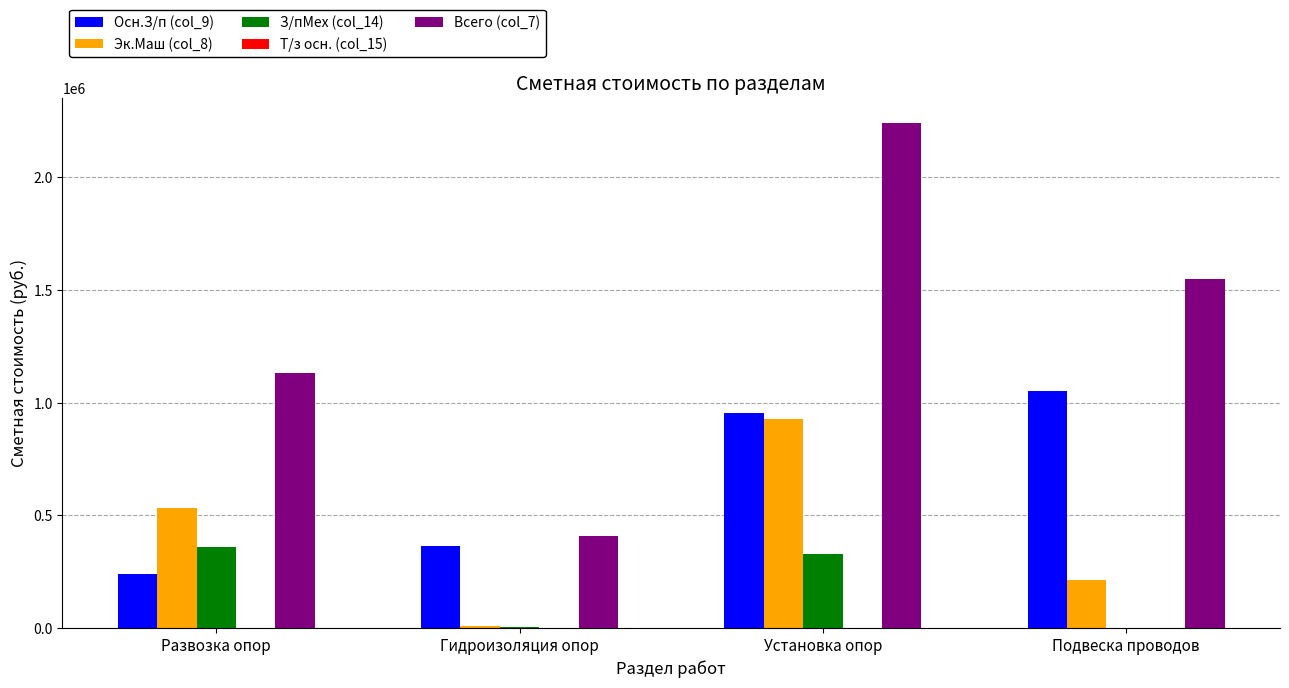

Which series has the largest total across all categories?

Всего (col_7)